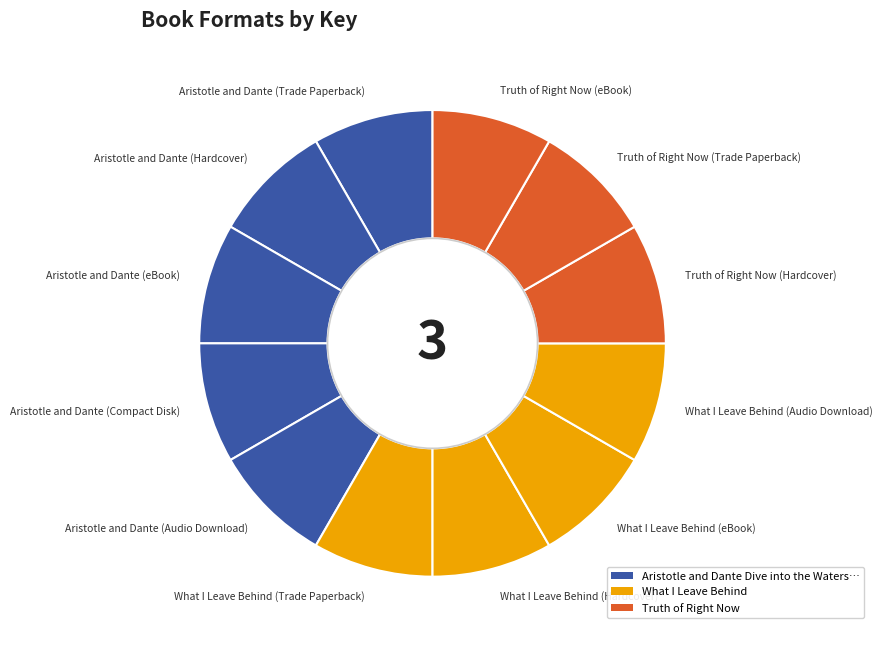

Does any single category account for the majority?

No